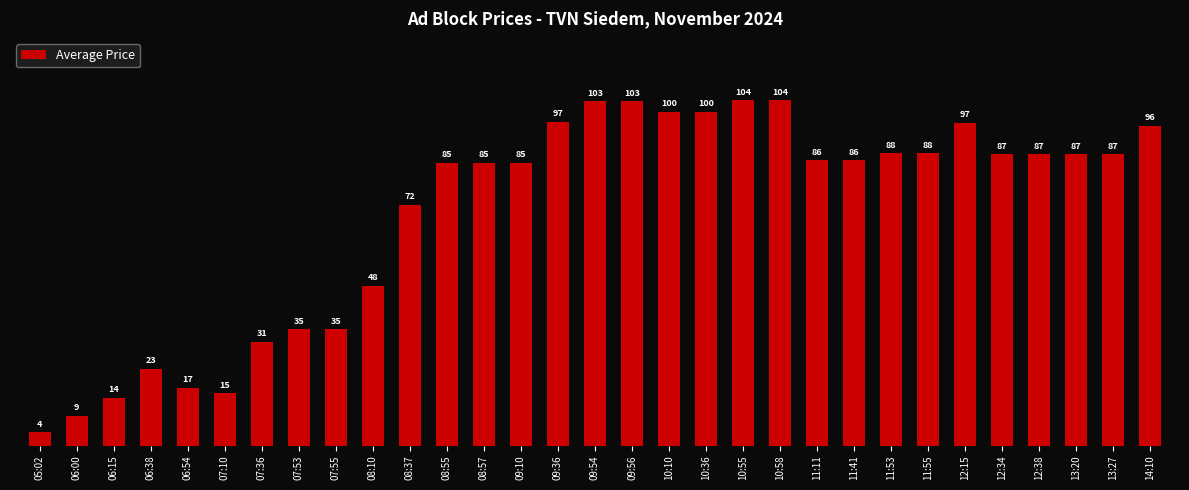

Rank the categories by value from highest to lowest.

10:55, 10:58, 09:54, 09:56, 10:10, 10:36, 09:36, 12:15, 14:10, 11:53, 11:55, 12:34, 12:38, 13:20, 13:27, 11:11, 11:41, 08:55, 08:57, 09:10, 08:37, 08:10, 07:53, 07:55, 07:36, 06:38, 06:54, 07:10, 06:15, 06:00, 05:02